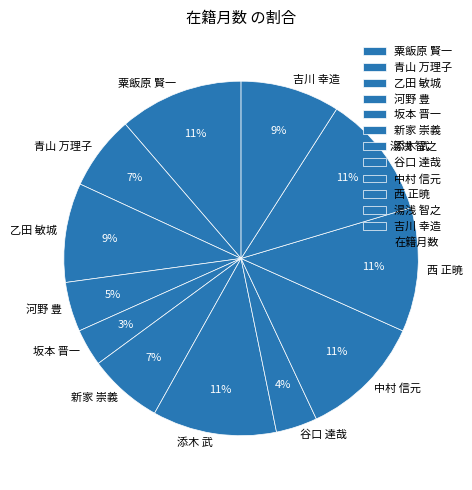

True or false: 湯浅 智之 accounts for 1% of the total.

False